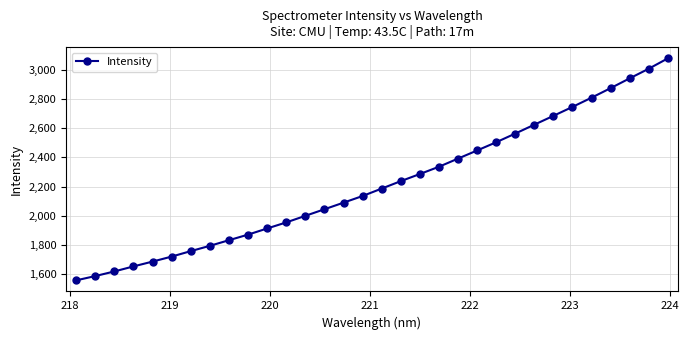

What is the value of the 3rd point from the left?

1618.1